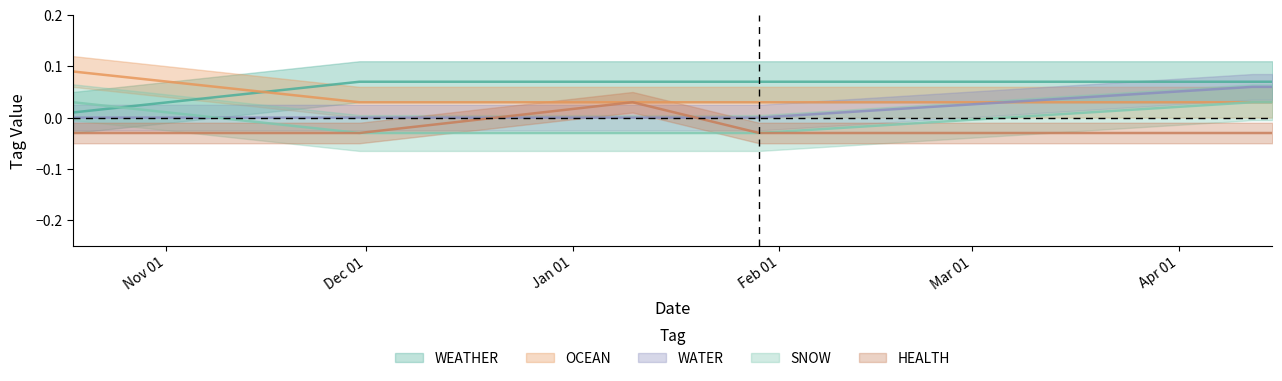

What is the sum of all WATER values?

0.1